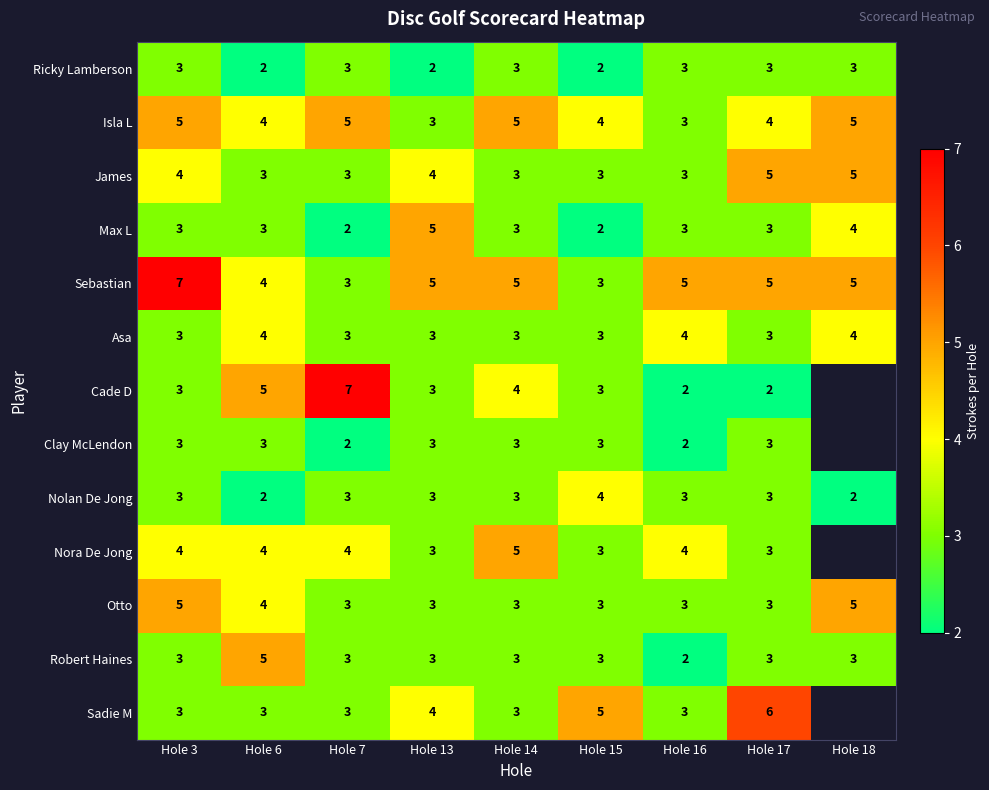

What is the difference between the highest and lowest values at Hole 14?

2